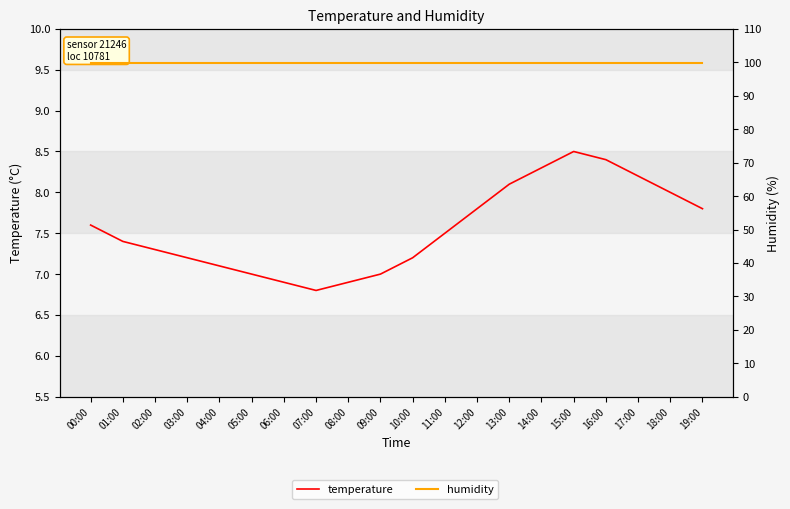

What is the sum of all temperature values?

151.0